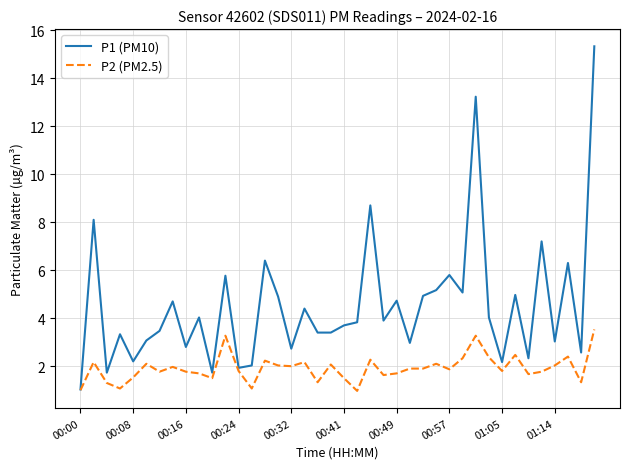

List the series in order of their overall mean, highest first.

P1 (PM10), P2 (PM2.5)